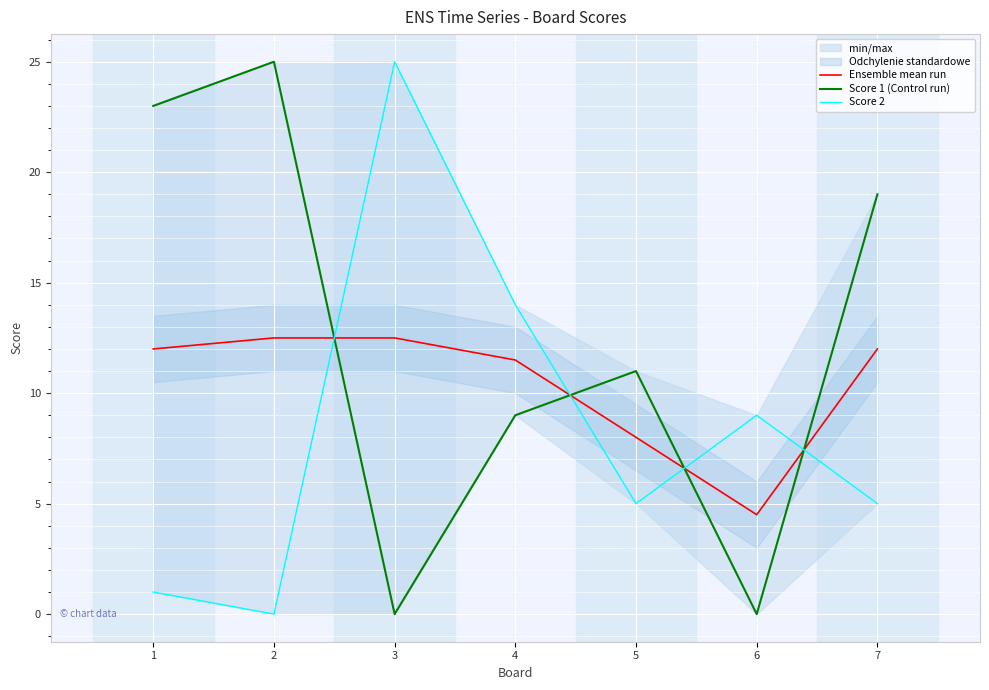

What are all the series names shown in the legend?

Ensemble mean run, Score 1 (Control run), Score 2